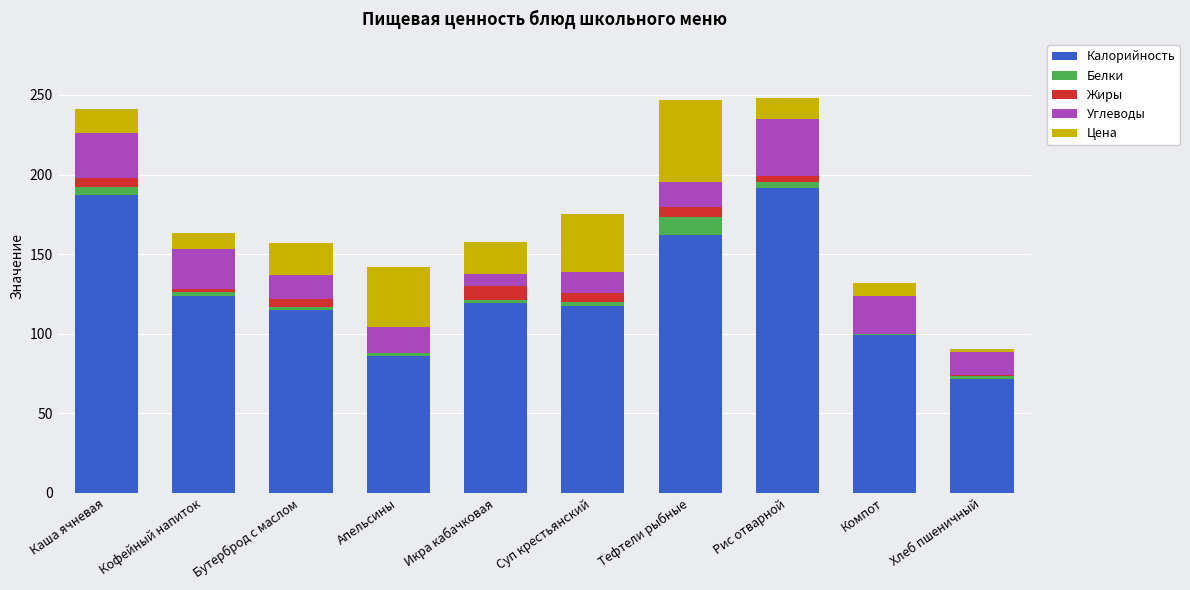

The value of Калорийность at Тефтели рыбные is 161.8. True or false?

True